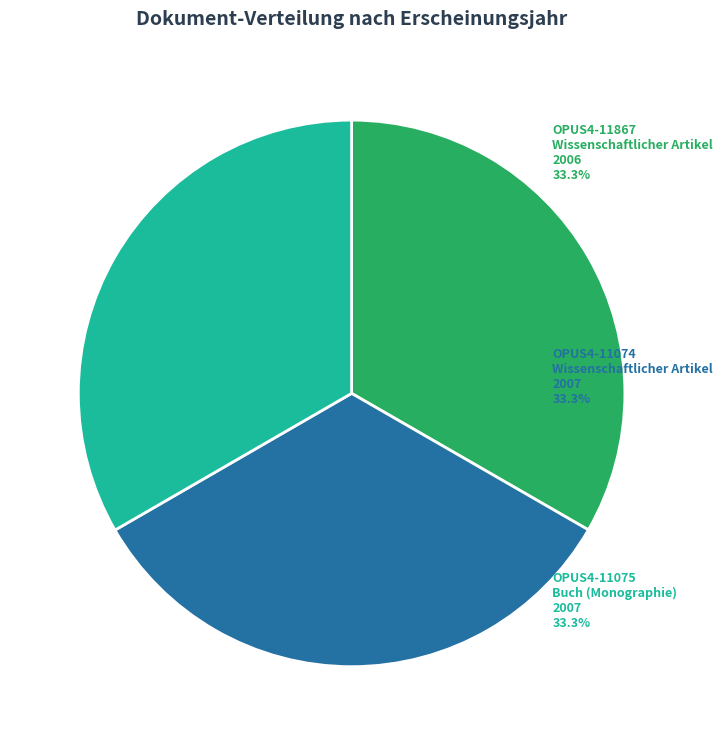

Does any single category account for the majority?

No